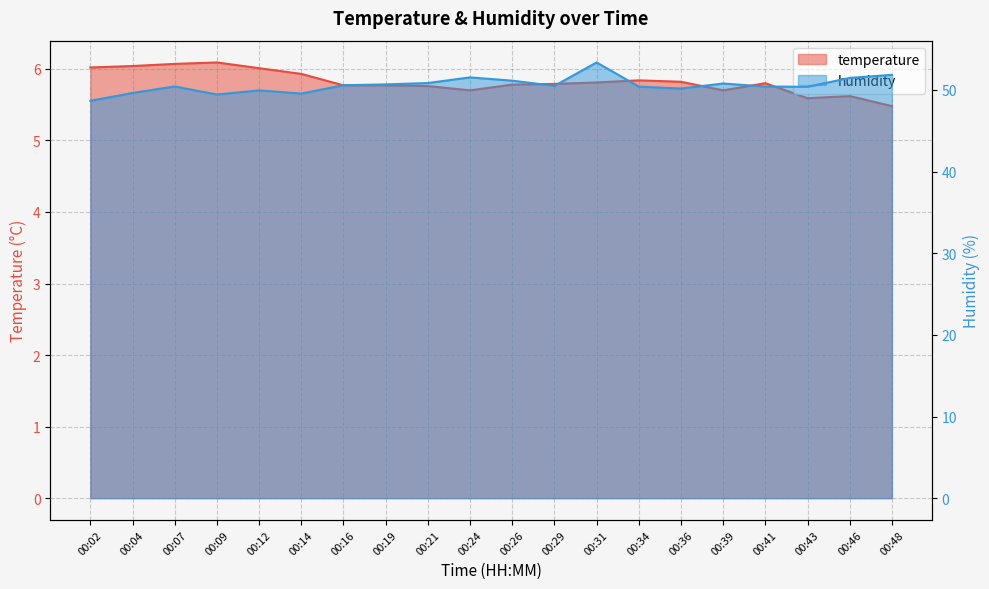

True or false: temperature and humidity cross at least once.

False